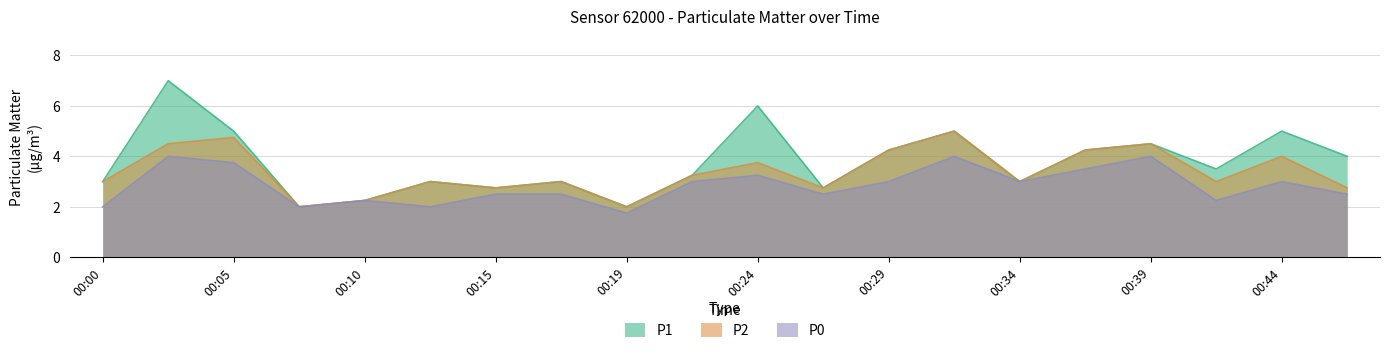

What is the spread (max minus min) of values at 00:32?

1.0